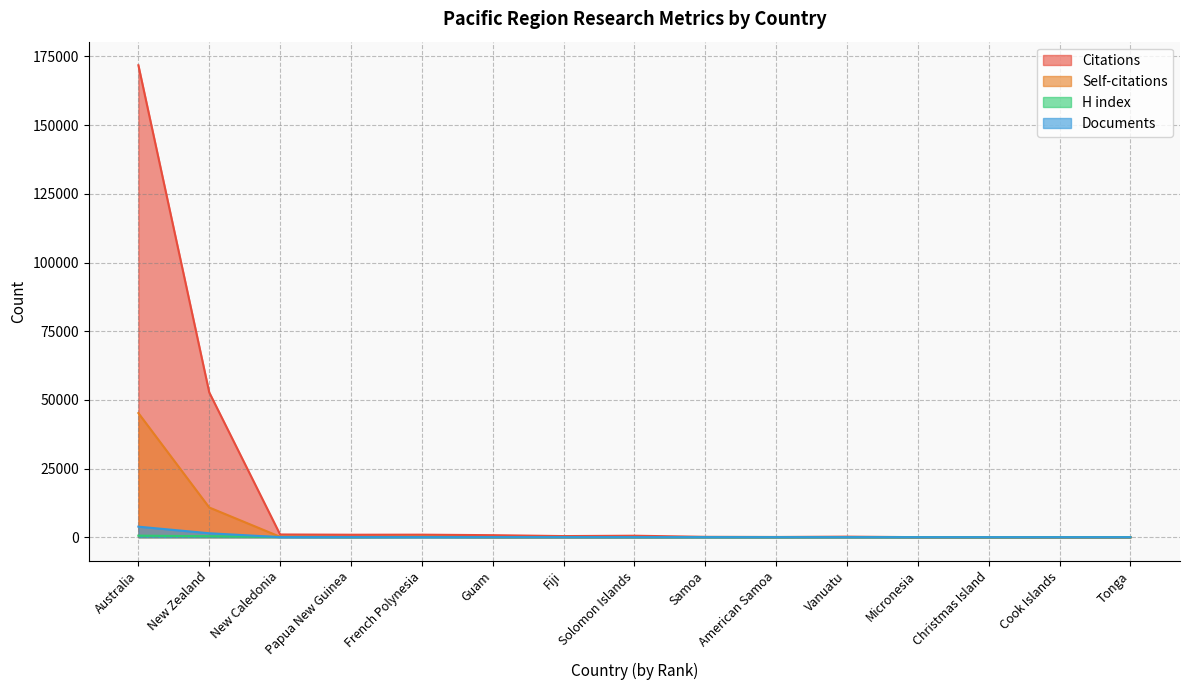

Reading left to right, list all the values displayed in this chart.

Citations: 171804	52715	992	901	920	738	408	539	138	82	205	19	5	10	1
Self-citations: 45191	10816	154	56	160	15	17	22	31	2	21	1	0	0	0
H index: 561	359	90	57	77	56	64	41	31	26	36	23	2	24	18
Documents: 3836	1437	26	26	21	16	14	14	6	4	3	1	1	1	1